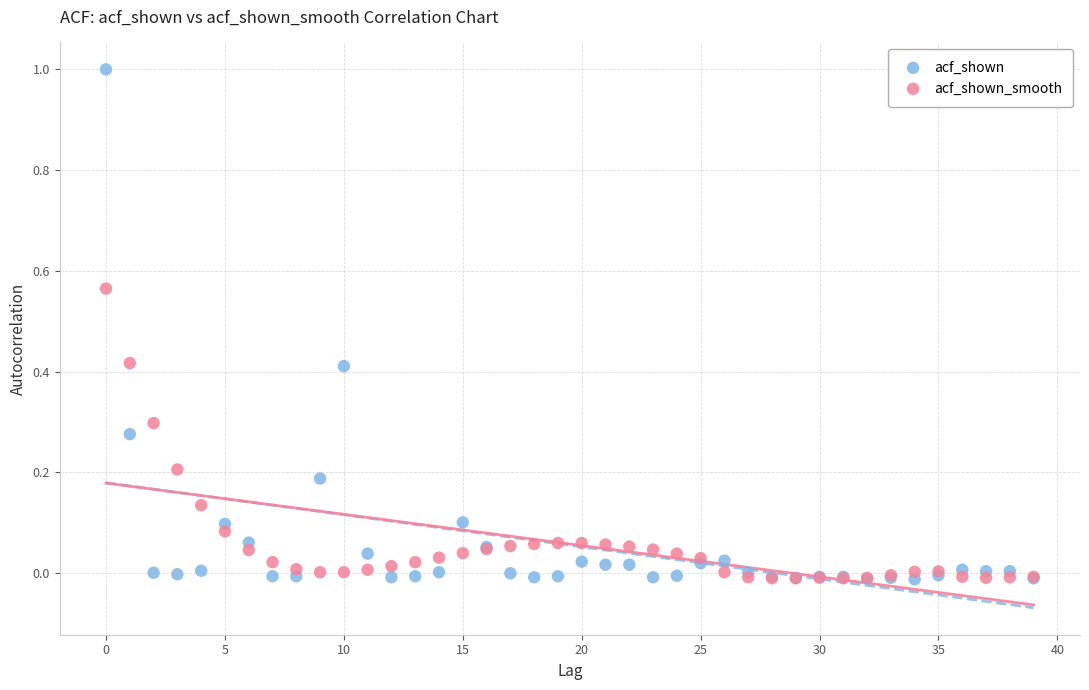

What are all the series names shown in the legend?

acf_shown, acf_shown_smooth